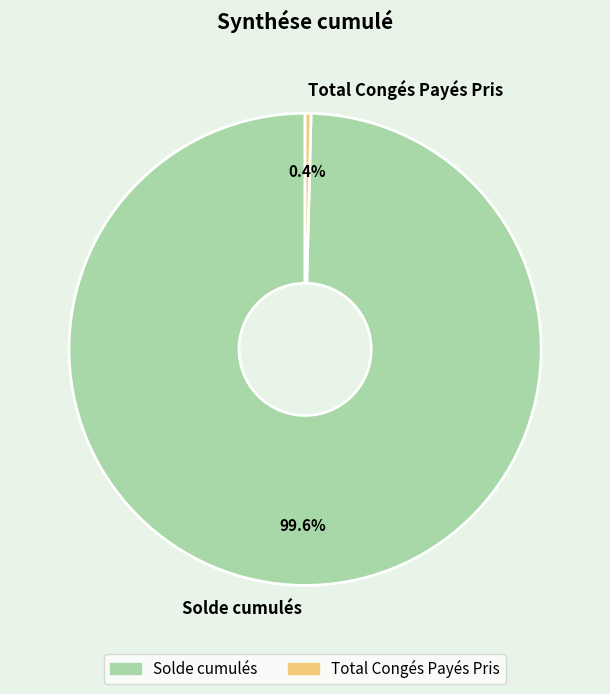

What percentage is NOT represented by Solde cumulés?

0.4%